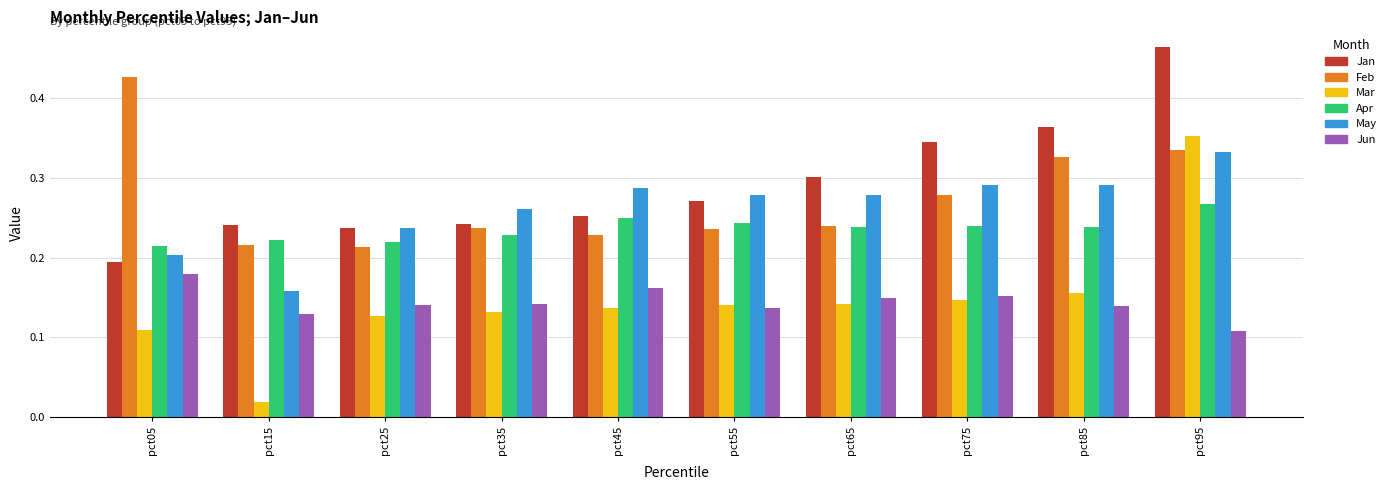

True or false: Jun has a value of 0.2 at pct15.

False